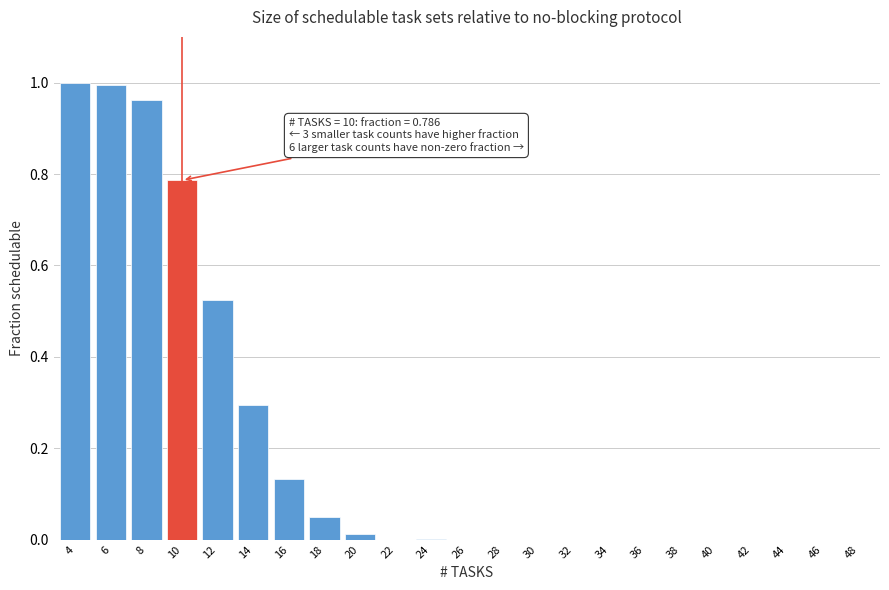

What is the sum of the values at 6 and 8?

2.0